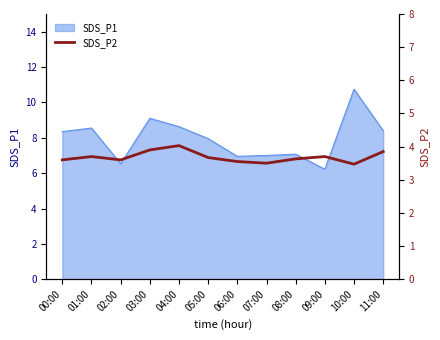

What is the ratio of the value at 11:00 to the value at 04:00?

1.0